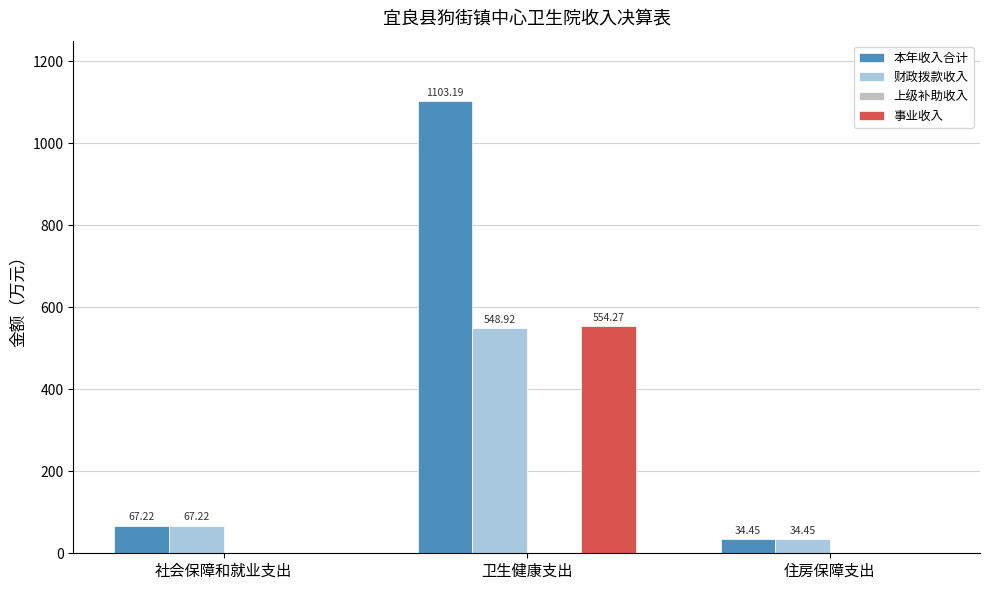

Which category has the highest value in the 财政拨款收入 series?

卫生健康支出